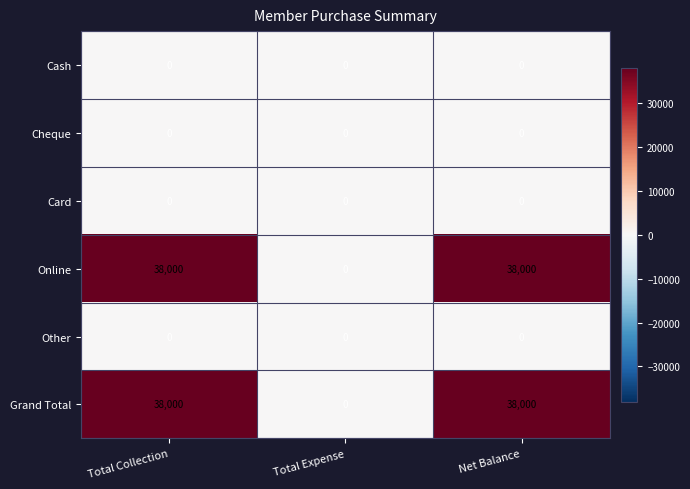

At how many categories does at least one series exceed 7148?

2